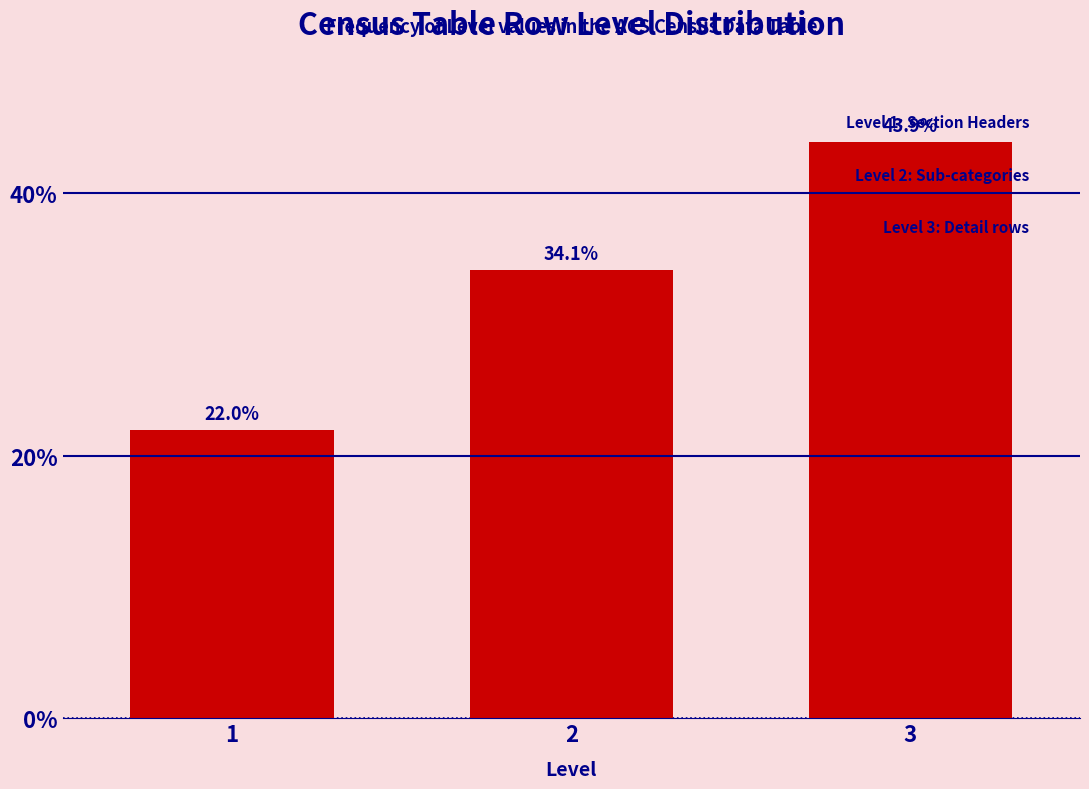

Reading right to left, what are all the values shown in this chart?

43.9	34.1	22.0